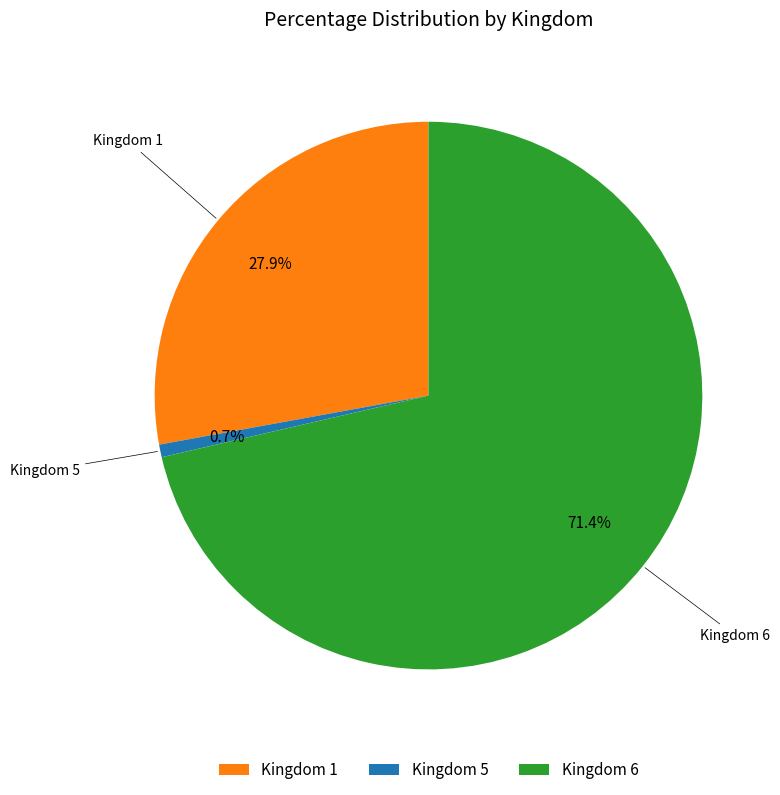

Between Kingdom 5 and Kingdom 6, which is larger?

Kingdom 6